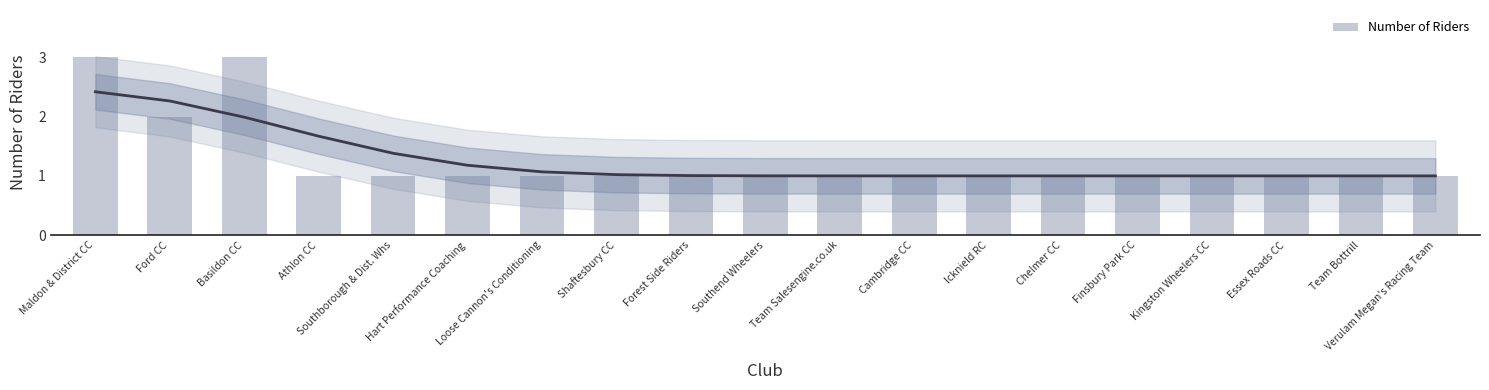

What is the sum of all values?

24